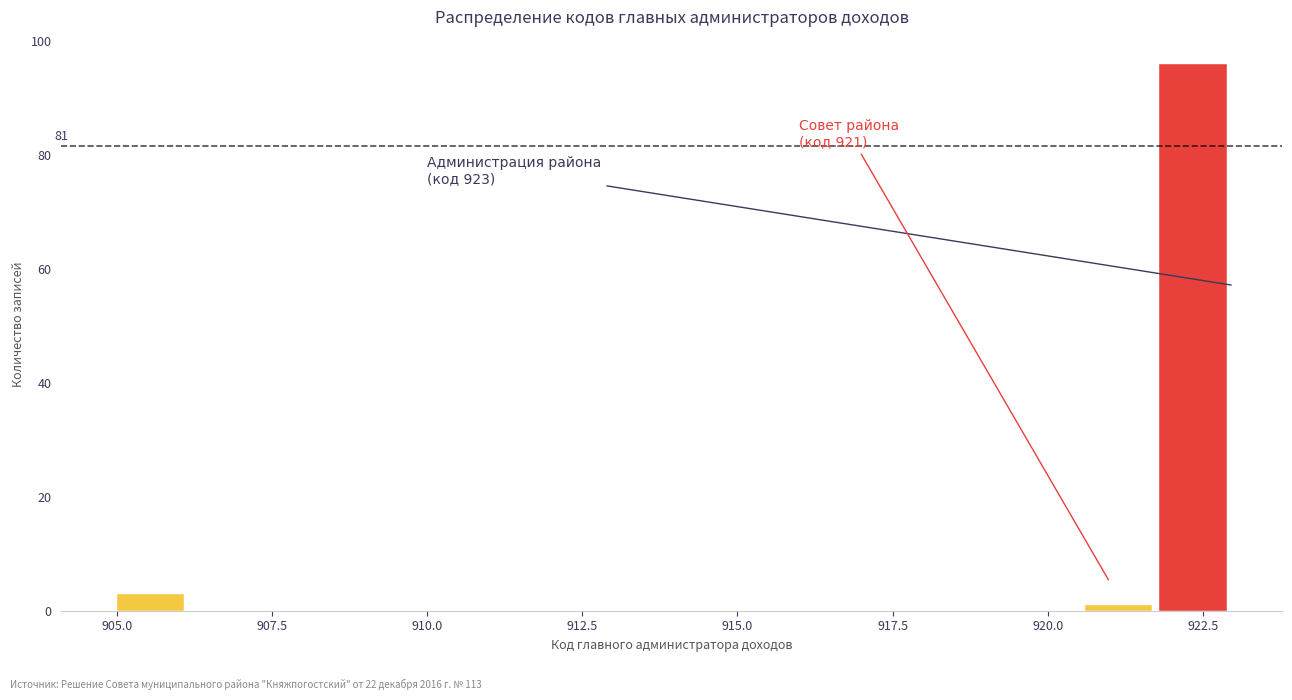

Read against the x-axis, roughly where is the centre of the tallest bar?

922.5